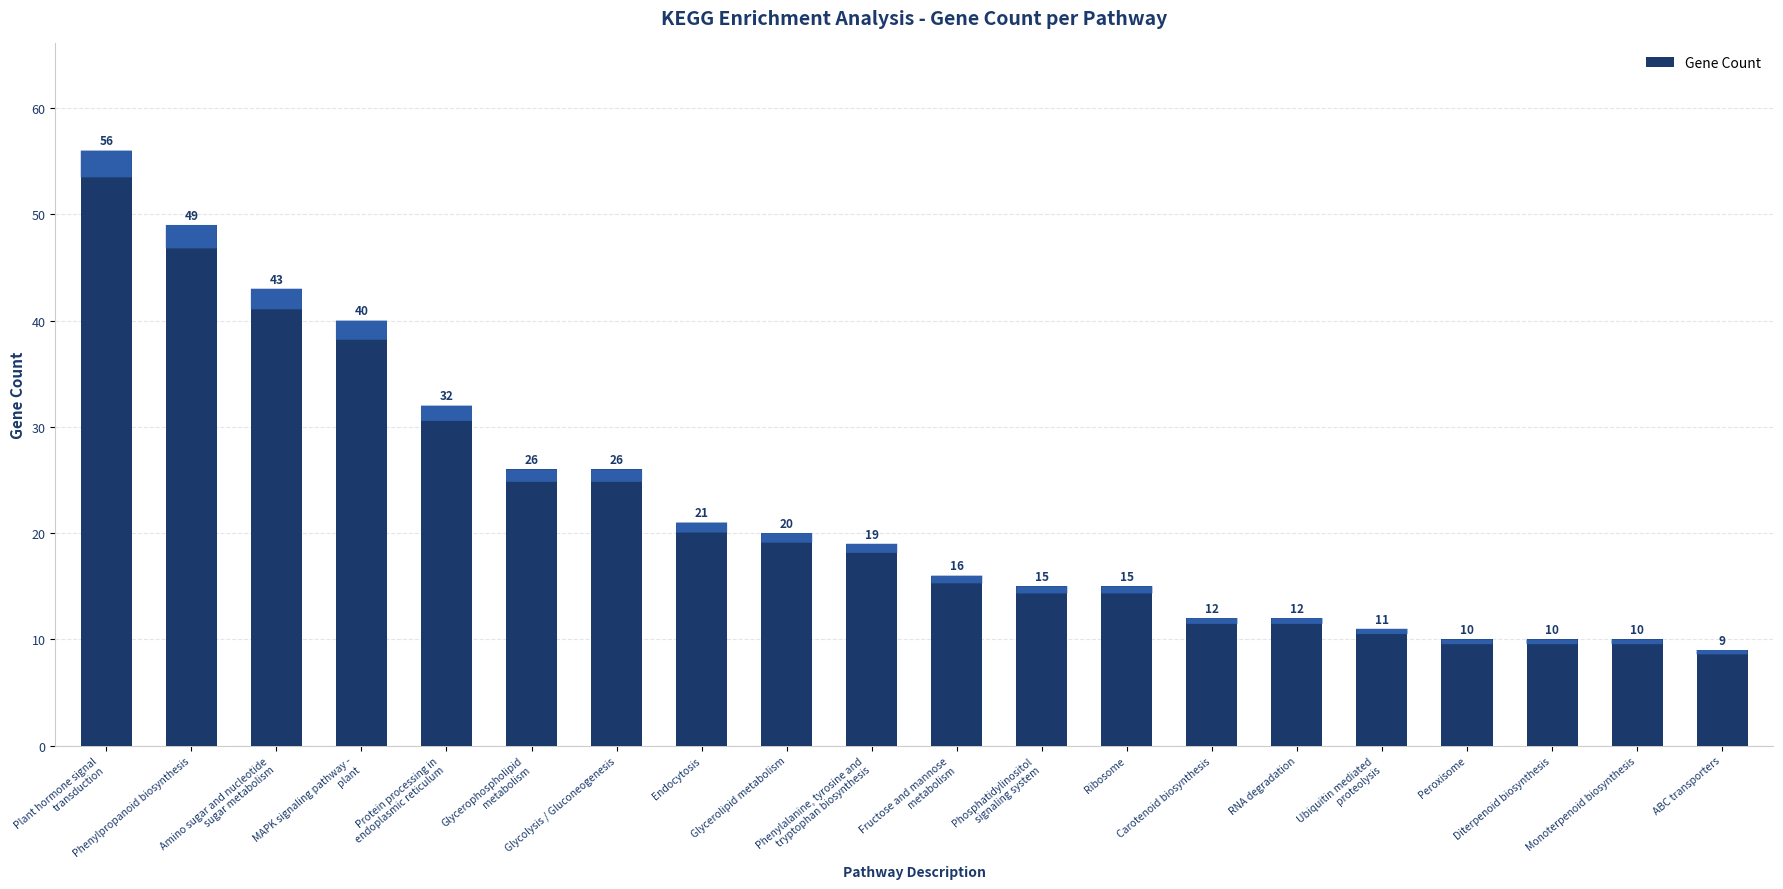

Which category has the lowest value across all series?

ABC transporters